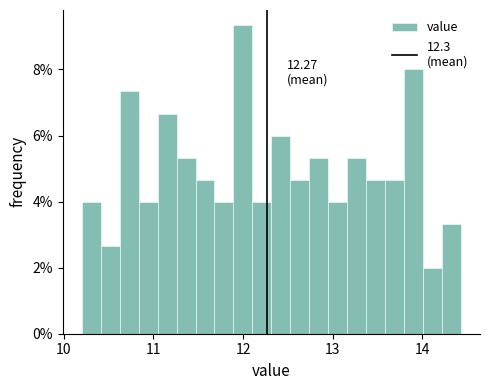

Read against the x-axis, roughly where is the centre of the tallest bar?

12.0